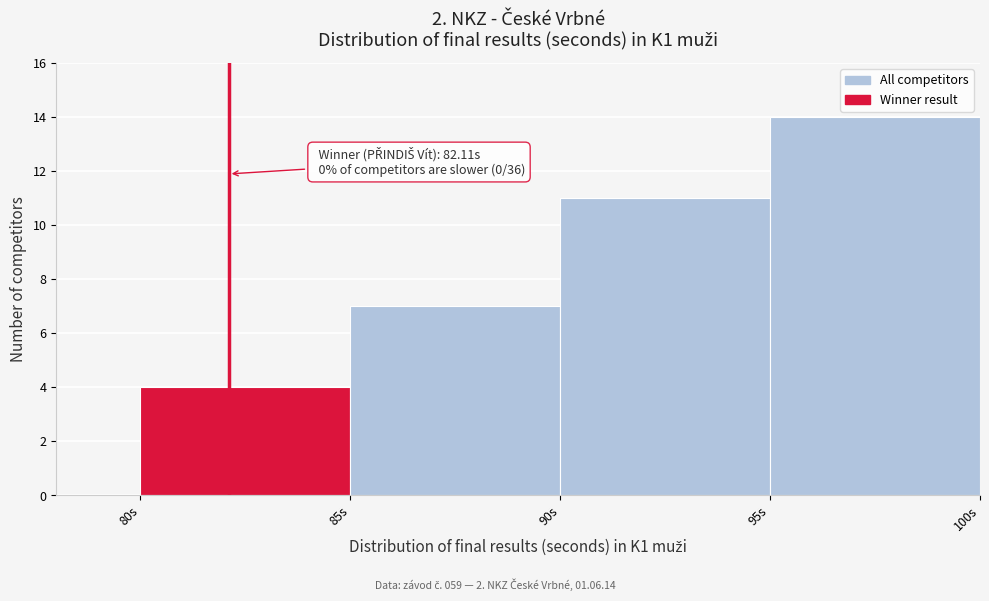

Which range on the x-axis has the tallest bar?

95 to 100